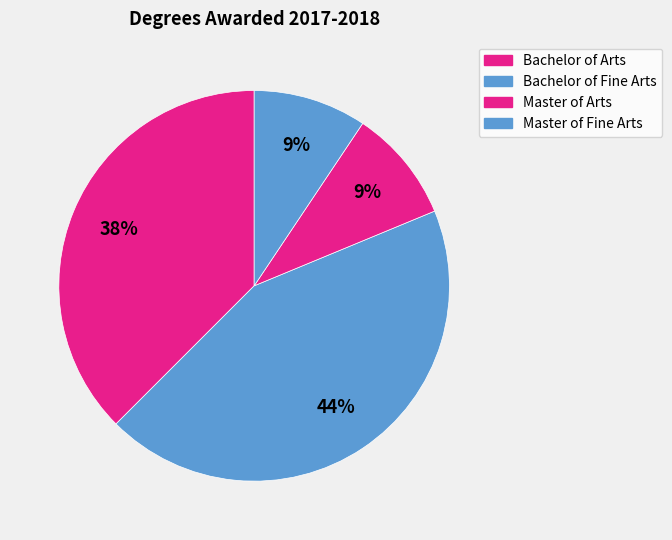

How many segments does this pie chart have?

4